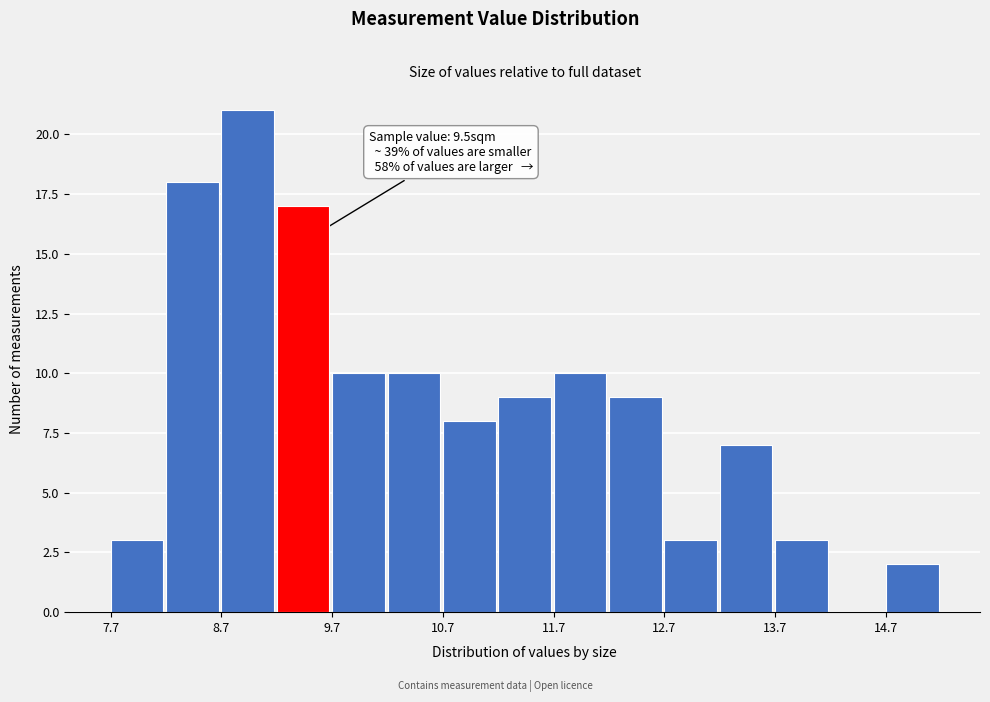

Over which range of the x-axis is the bar tallest?

8.67 to 9.17